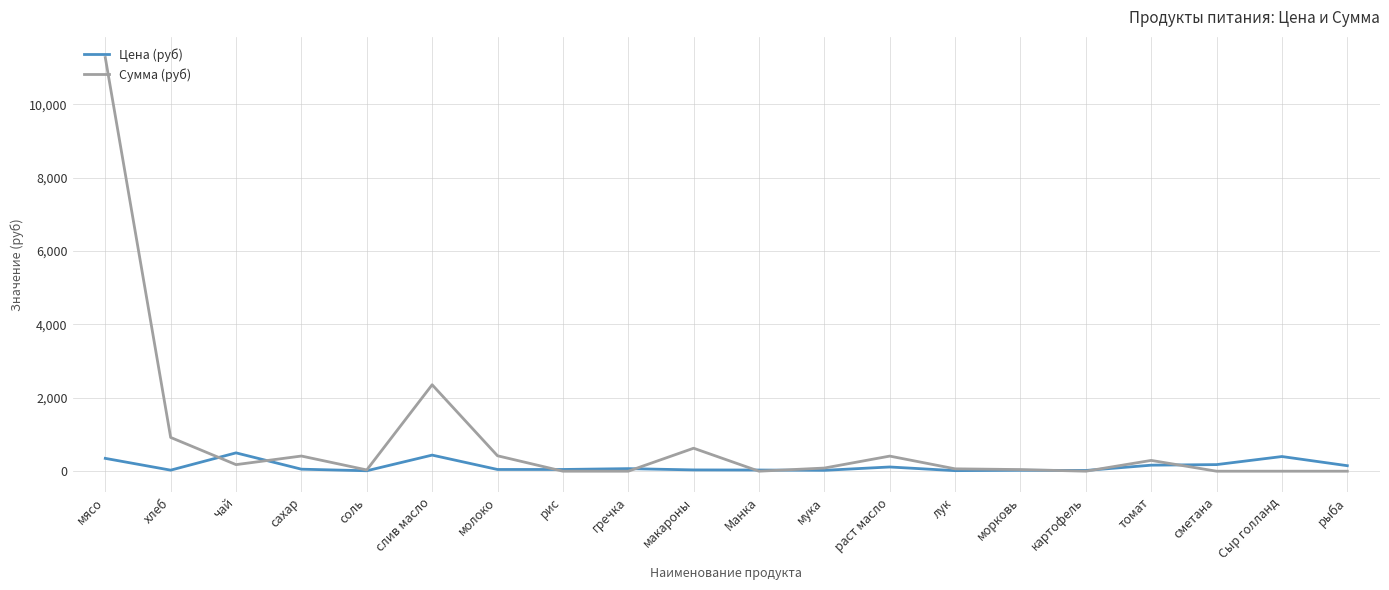

List the series in order of their overall mean, highest first.

Сумма (руб), Цена (руб)